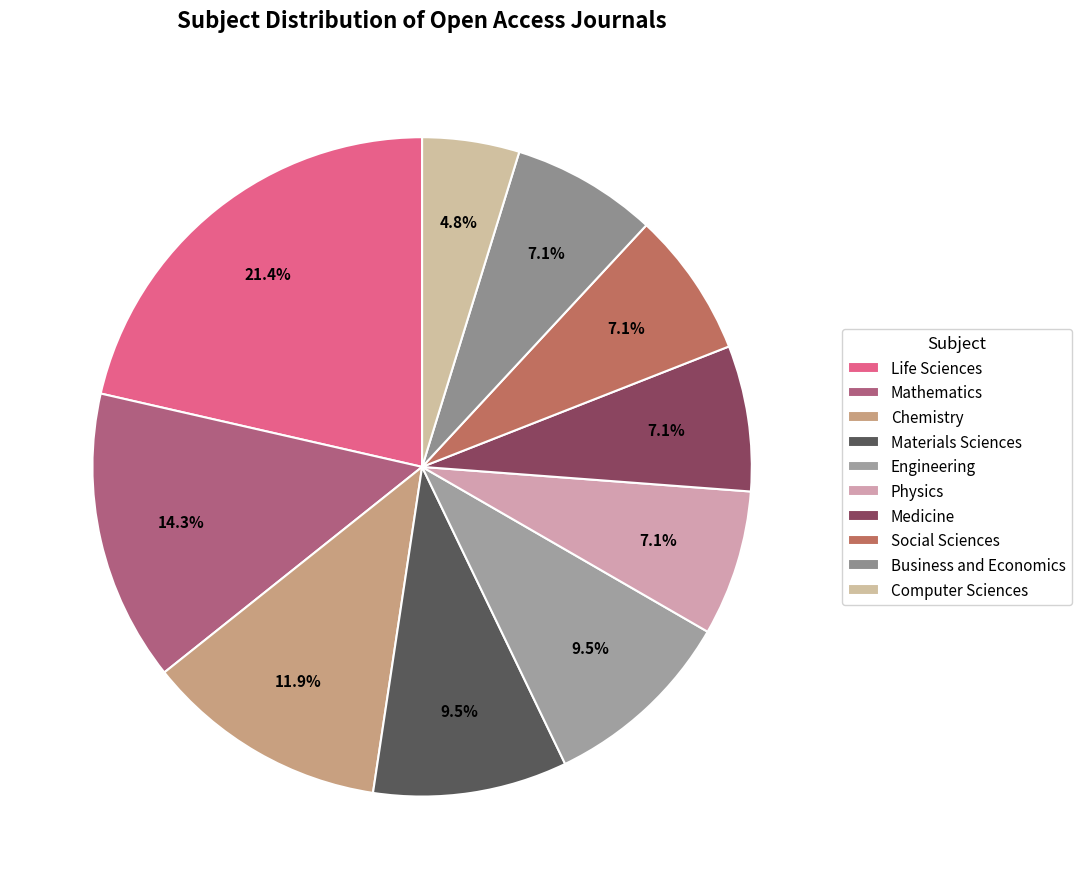

Do Materials Sciences and Physics together represent more than half of the pie?

No